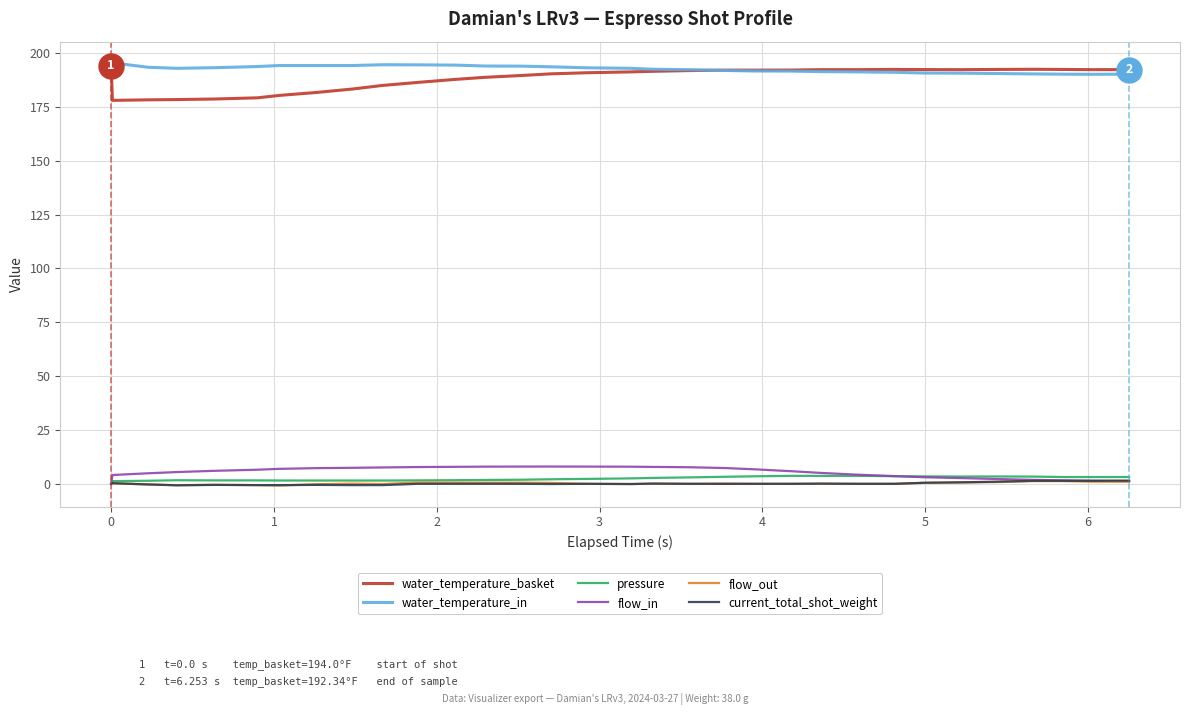

True or false: water_temperature_basket and current_total_shot_weight intersect in this chart.

False